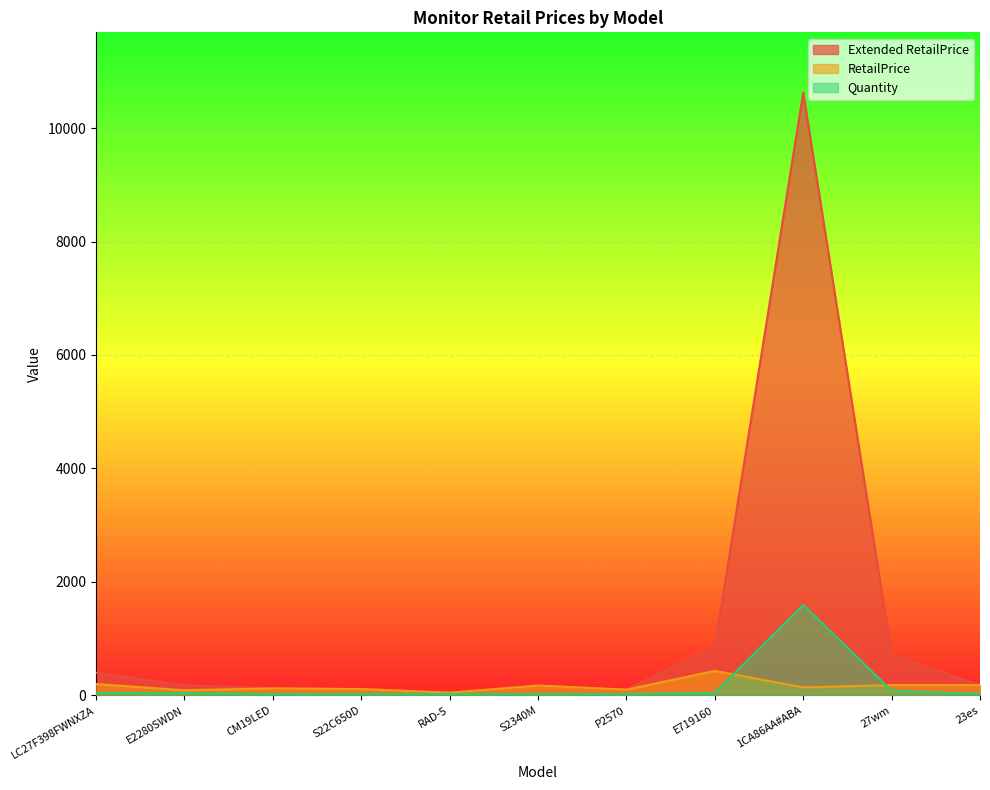

How many times do RetailPrice and Quantity cross each other?

2